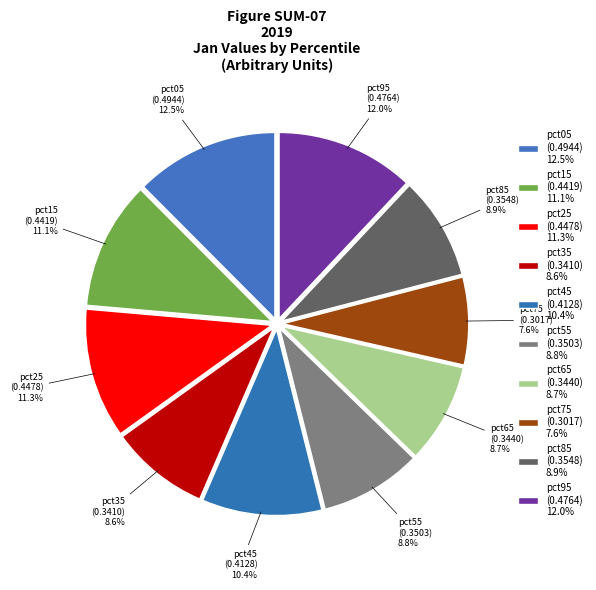

Is it true that pct65 is 20% of the pie?

False